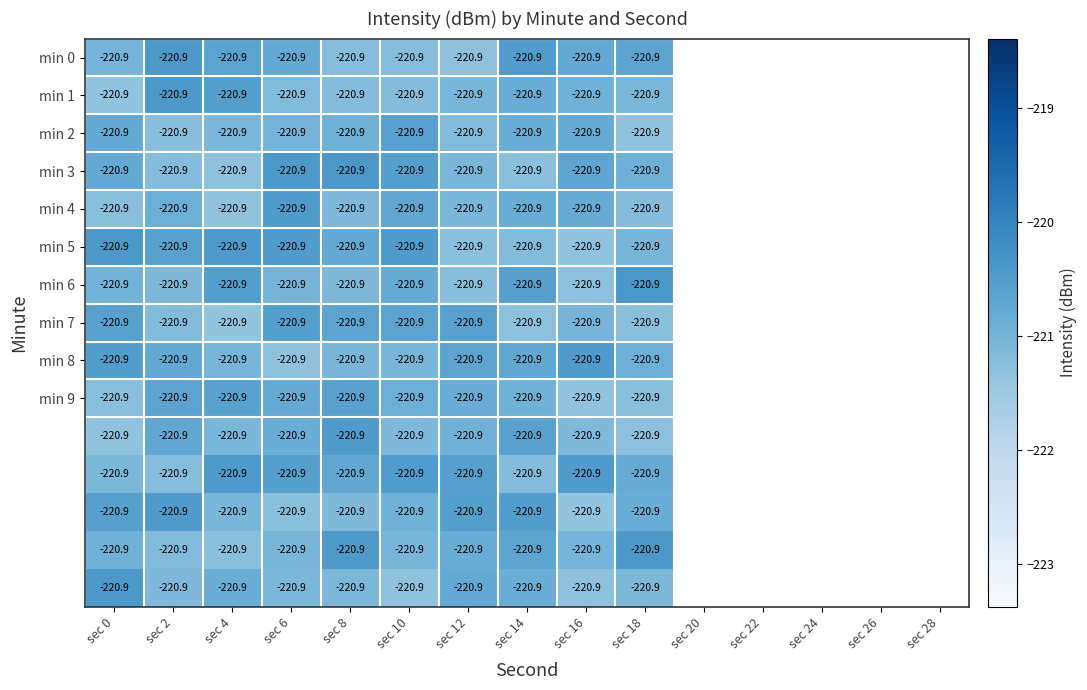

What is the spread (max minus min) of values at sec 10?

0.9